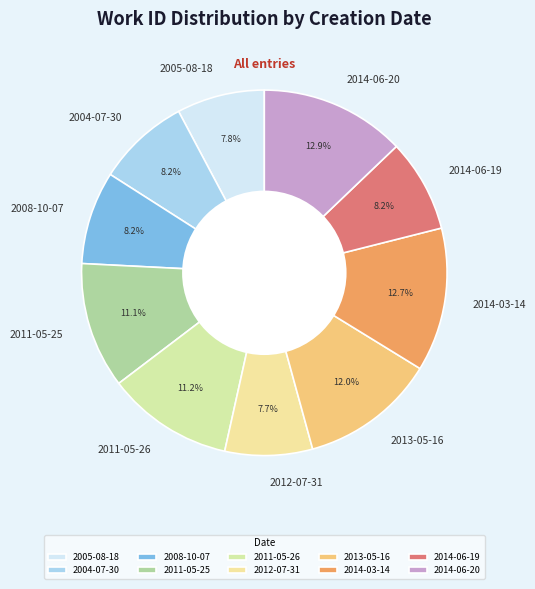

Approximately how many times larger is the value at 2011-05-26 compared to 2014-03-14?

0.9